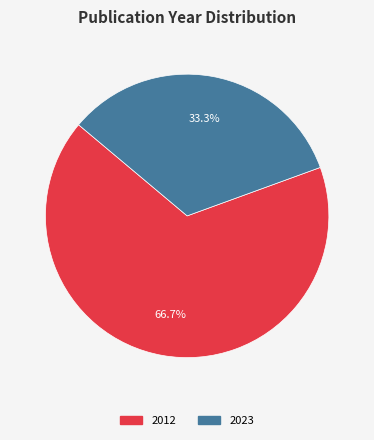

Is there a majority slice in this chart?

Yes